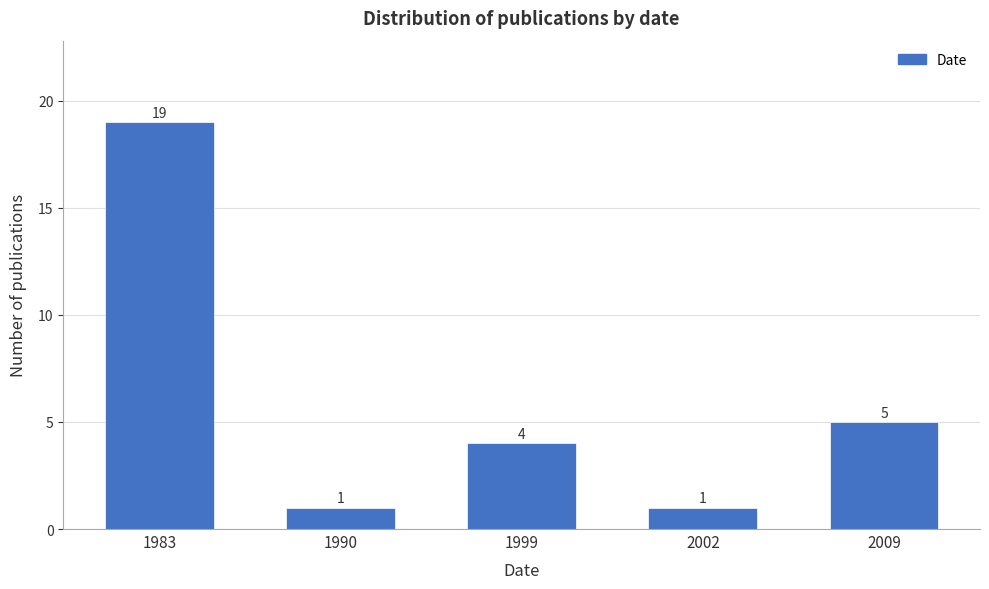

Reading right to left, list all the values displayed in this chart.

2009=5	2002=1	1999=4	1990=1	1983=19